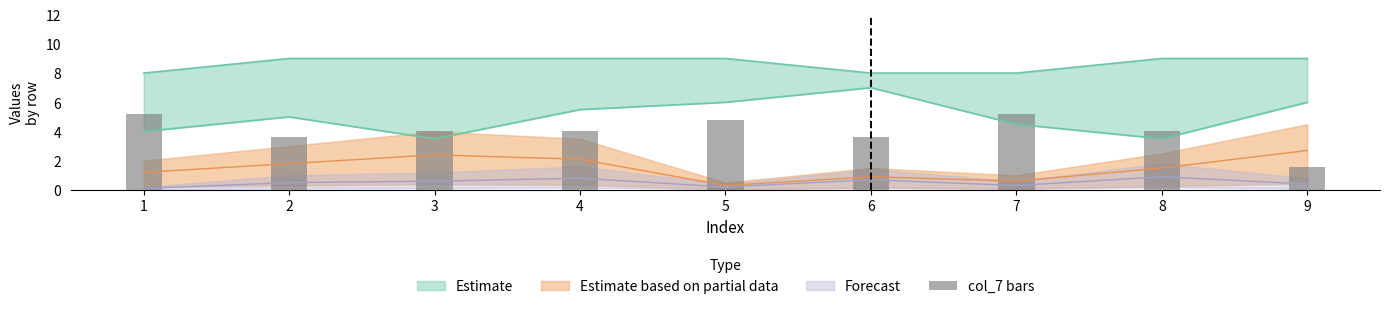

Reading left to right, list all the values displayed in this chart.

5.2	3.6	4.0	4.0	4.8	3.6	5.2	4.0	1.6